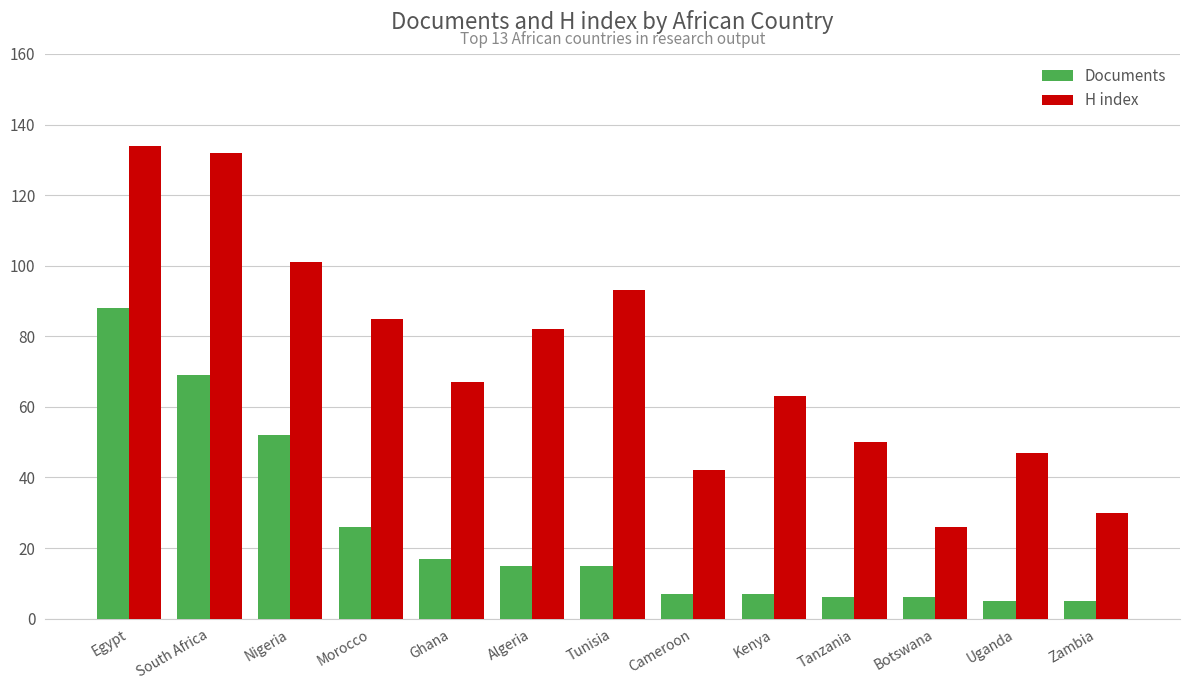

Reading left to right, transcribe all the data shown in this chart.

Documents: 88	69	52	26	17	15	15	7	7	6	6	5	5
H index: 134	132	101	85	67	82	93	42	63	50	26	47	30